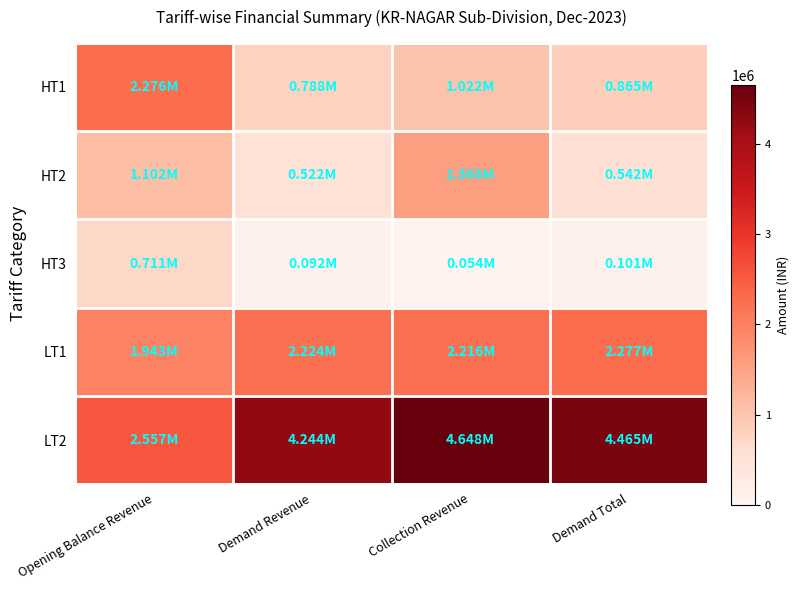

How many distinct data groups are displayed?

5